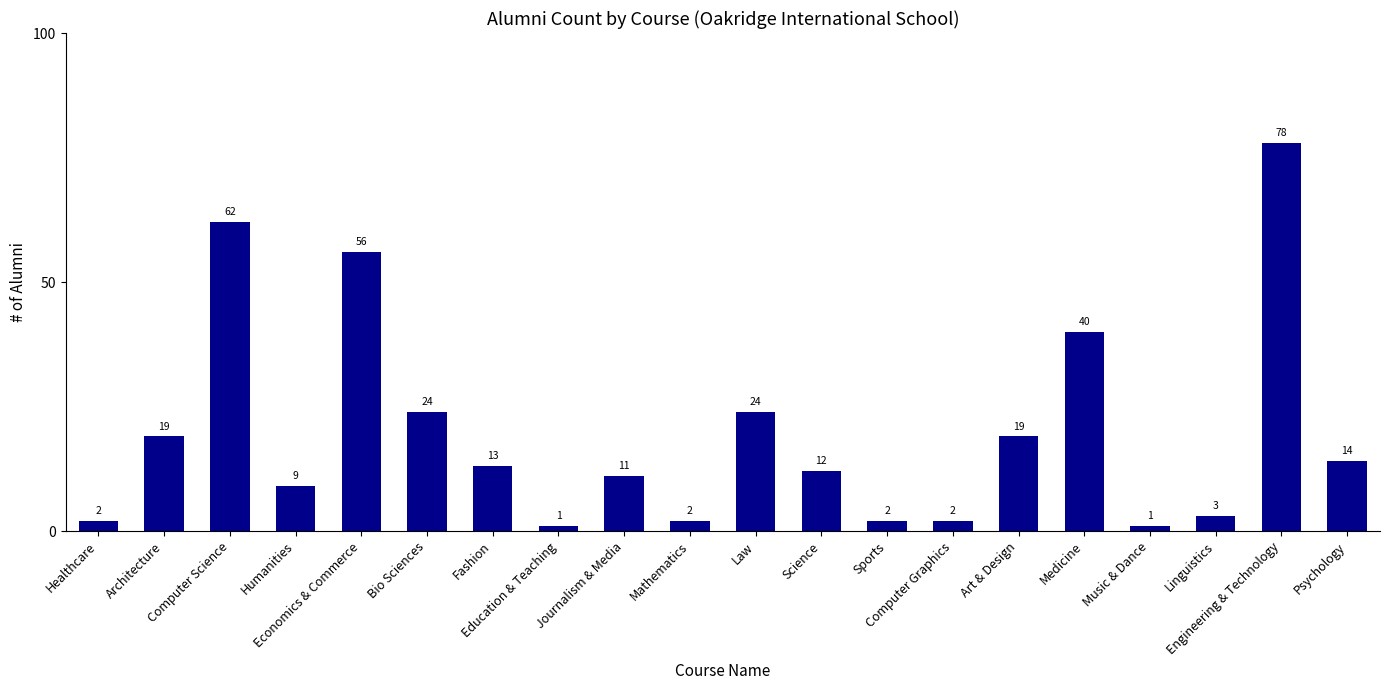

The value at Computer Graphics is 2. True or false?

True